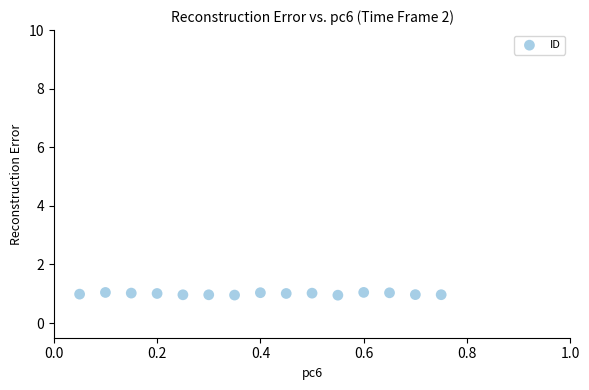

List the coordinates of all points as (Y, X) pairs, reading left to right.

(1.0, 0.1)  (1.0, 0.1)  (1.0, 0.1)  (1.0, 0.2)  (1.0, 0.2)  (1.0, 0.3)  (1.0, 0.3)  (1.0, 0.4)  (1.0, 0.4)  (1.0, 0.5)  (1.0, 0.6)  (1.0, 0.6)  (1.0, 0.7)  (1.0, 0.7)  (1.0, 0.8)